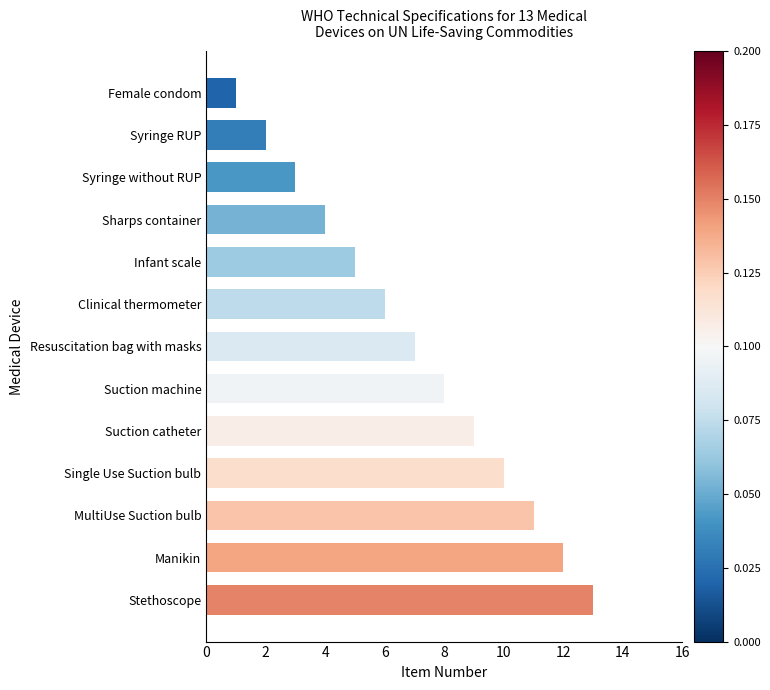

What is the average value?

7